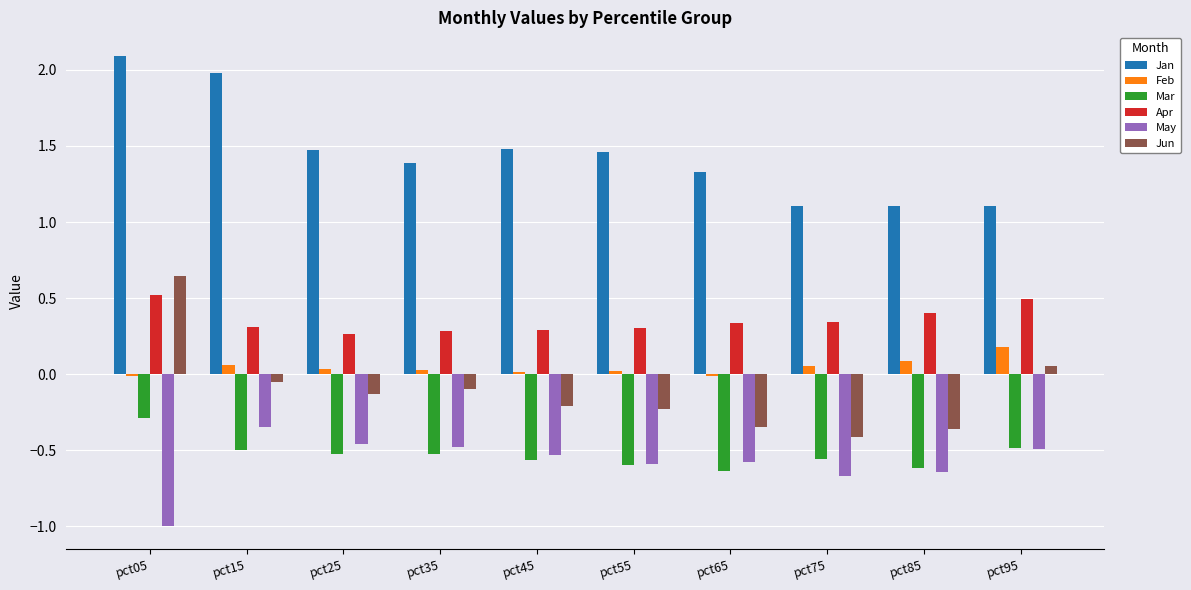

What is the spread (max minus min) of values at pct45?

2.0